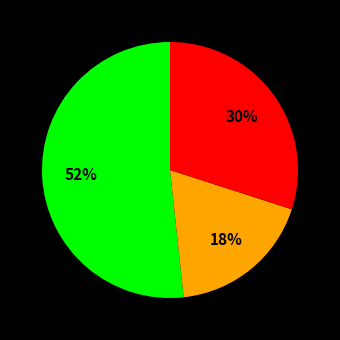

To the nearest percent, what is the average slice percentage?

33%